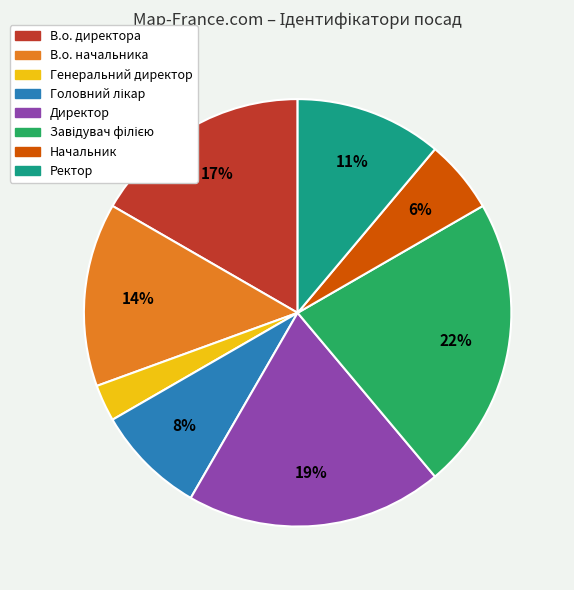

Do Ректор and Начальник together represent more than half of the pie?

No